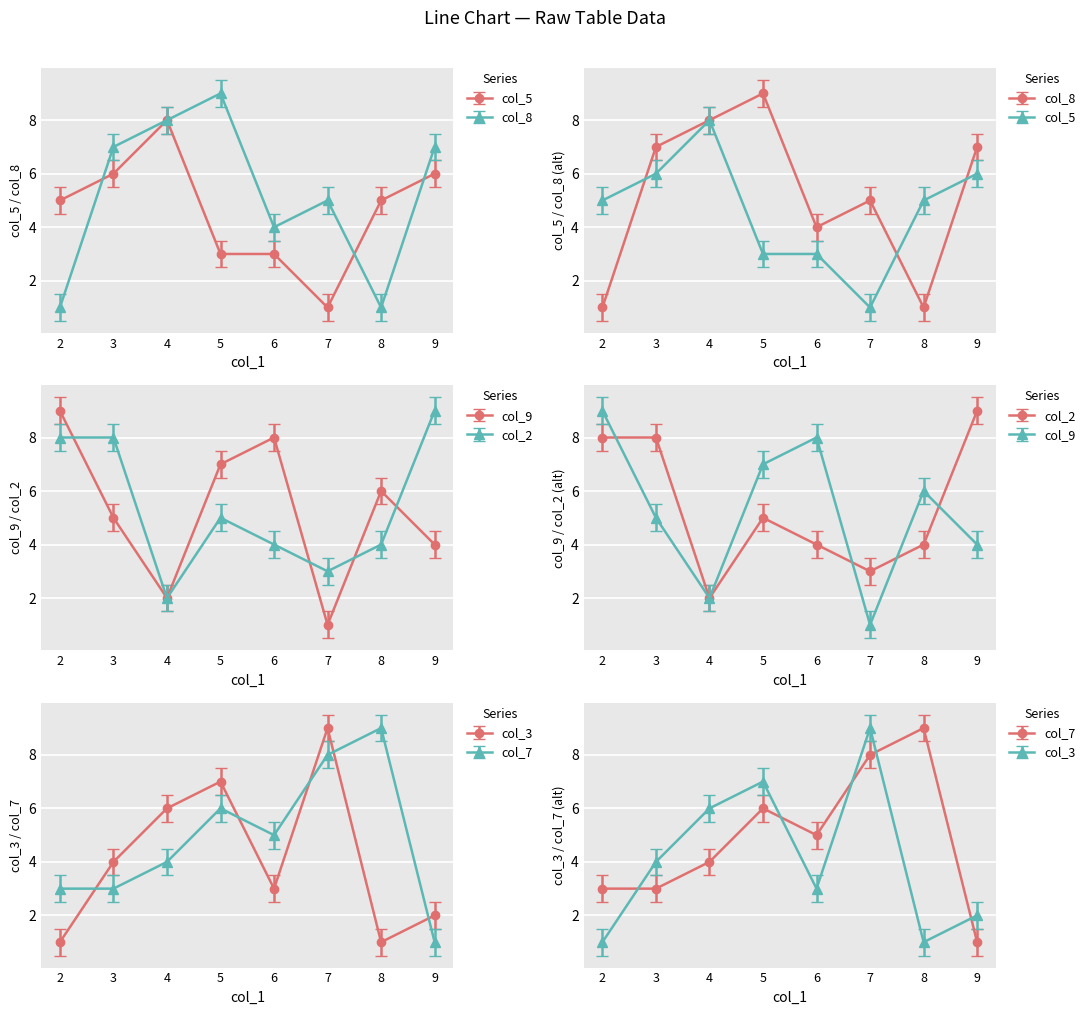

Reading left to right, what are all the values shown in this chart?

col_5: 5	6	8	3	3	1	5	6
col_8: 1	7	8	9	4	5	1	7
col_9: 9	5	2	7	8	1	6	4
col_2: 8	8	2	5	4	3	4	9
col_3: 1	4	6	7	3	9	1	2
col_7: 3	3	4	6	5	8	9	1